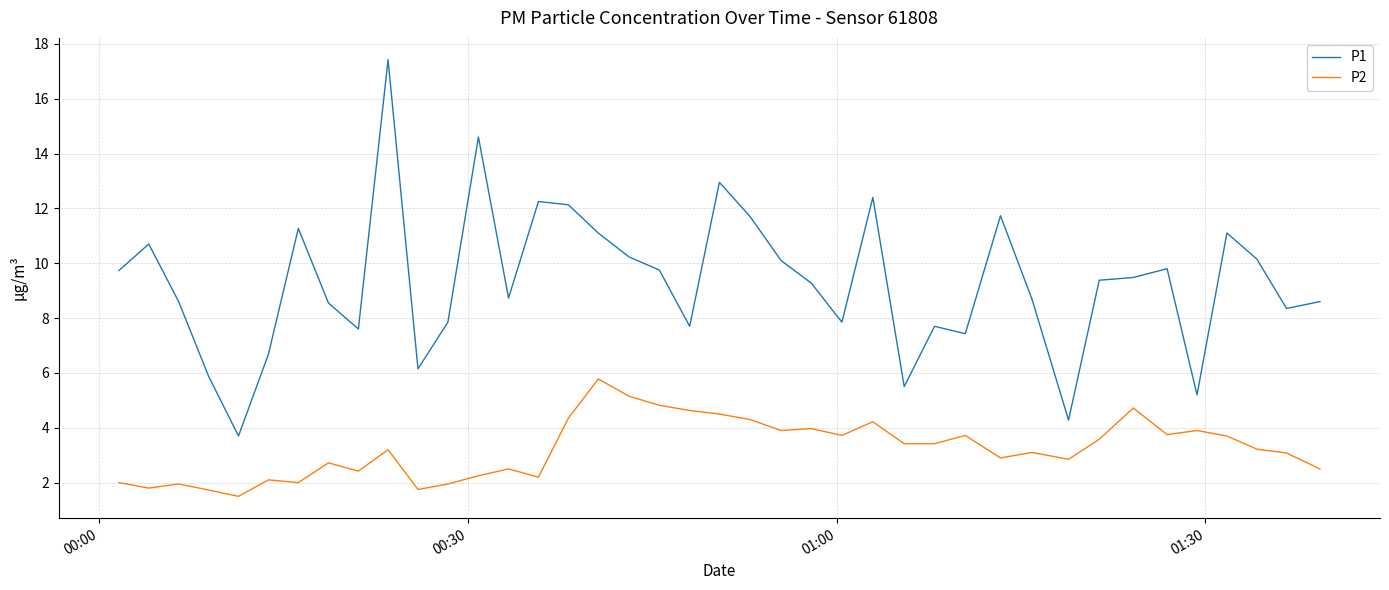

Rank the series by their average value, from lowest to highest.

P2, P1